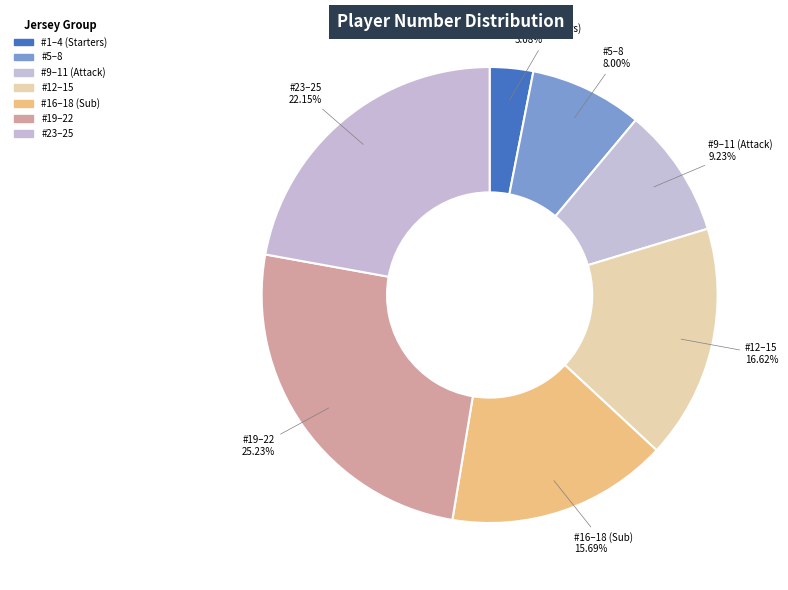

Count the number of slices in the pie.

7